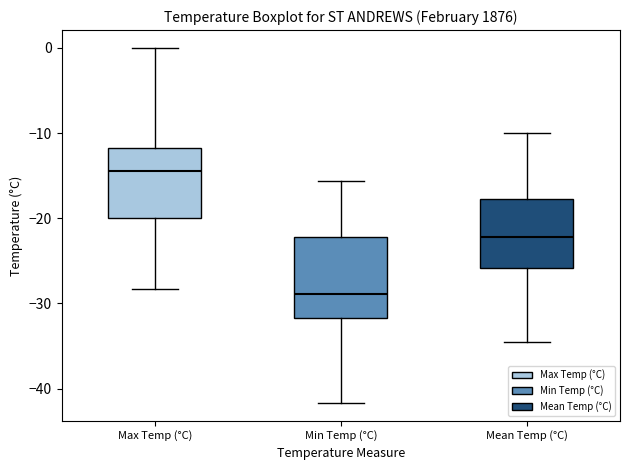

Where does the upper whisker of the box for Mean Temp (°C) end on the y-axis? The values are not printed on the chart, so give them approximately, as read against the axis.

-10